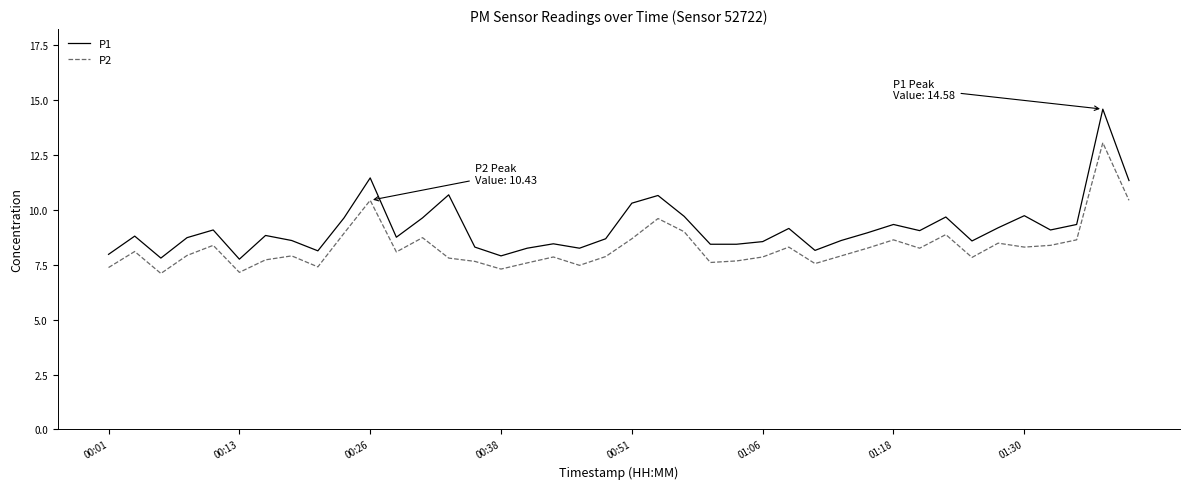

Which series has the largest total across all categories?

P1